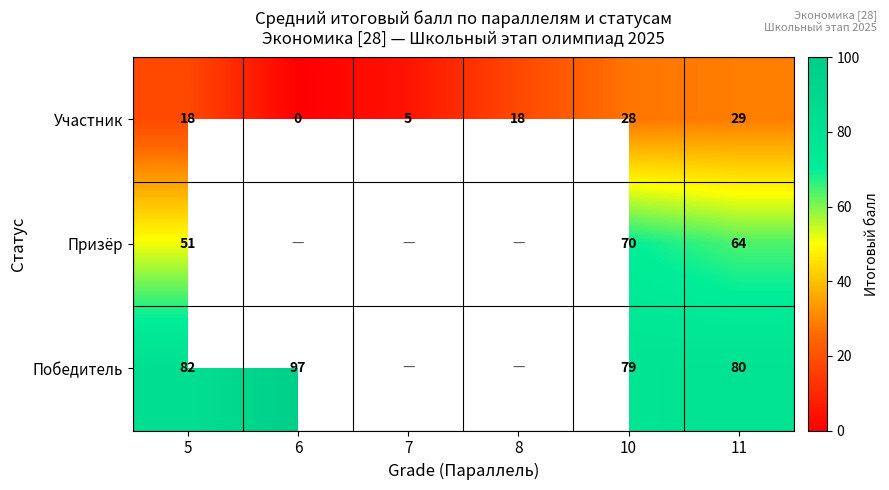

Is it true that Призёр equals 51 at 5?

True